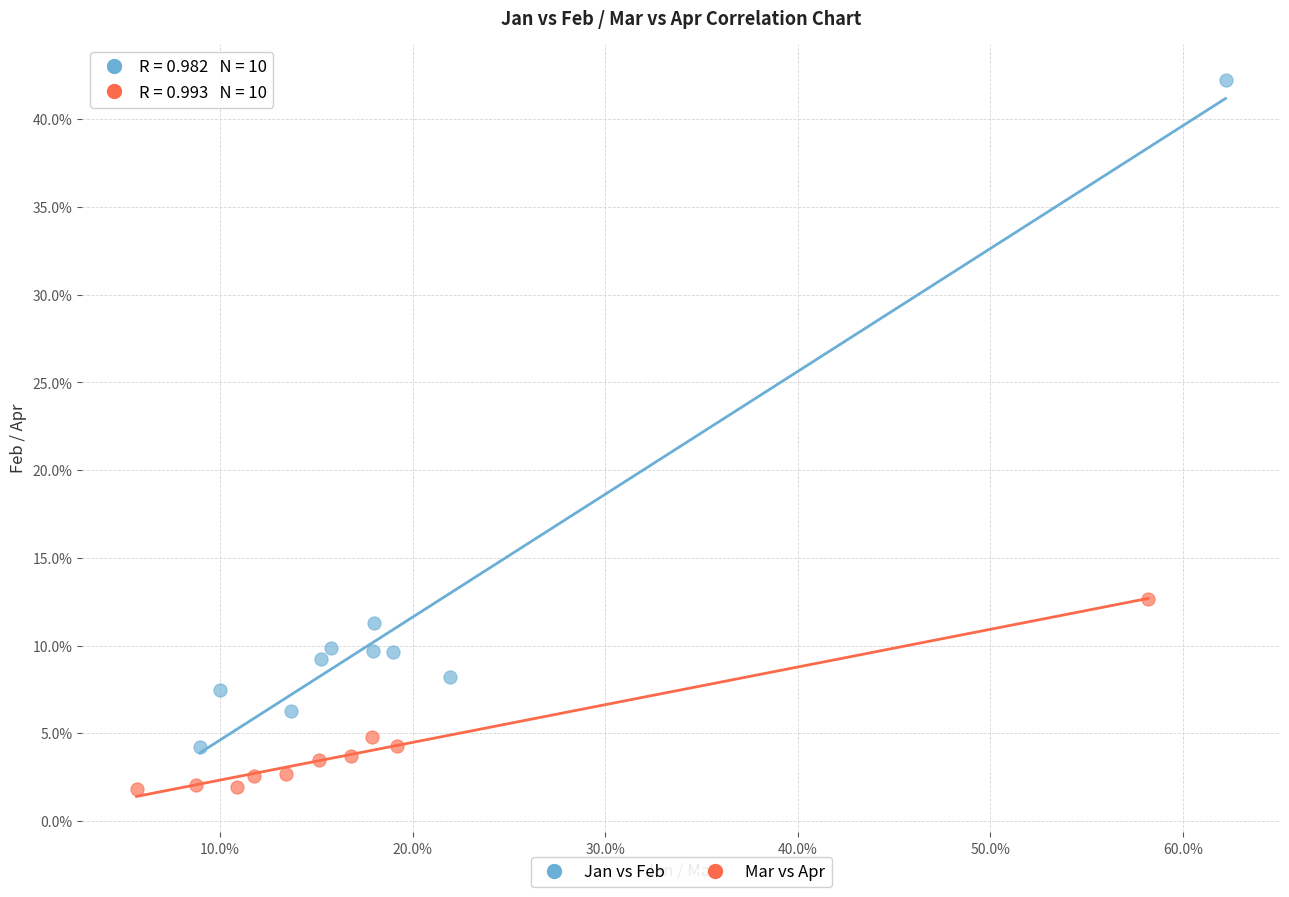

What are all the series names shown in the legend?

Jan vs Feb, Mar vs Apr